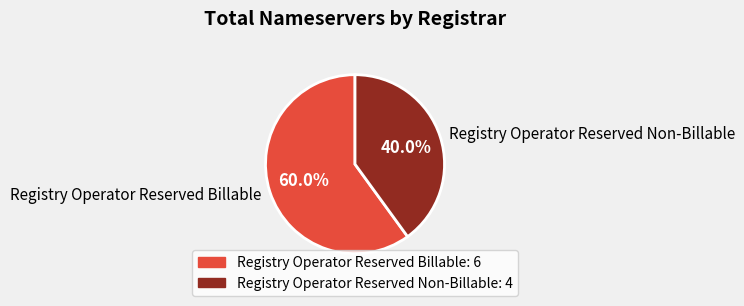

Combined, do Registry Operator Reserved Non-Billable and Registry Operator Reserved Billable account for over 50%?

Yes